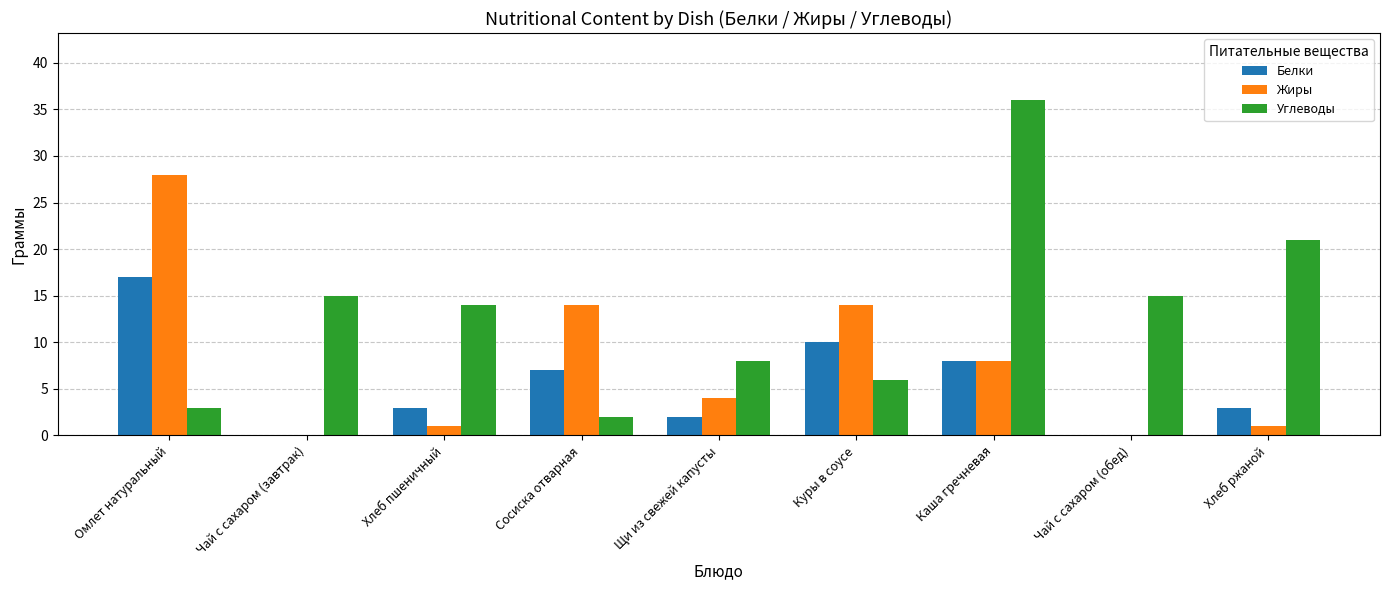

What is the greatest value displayed?

36